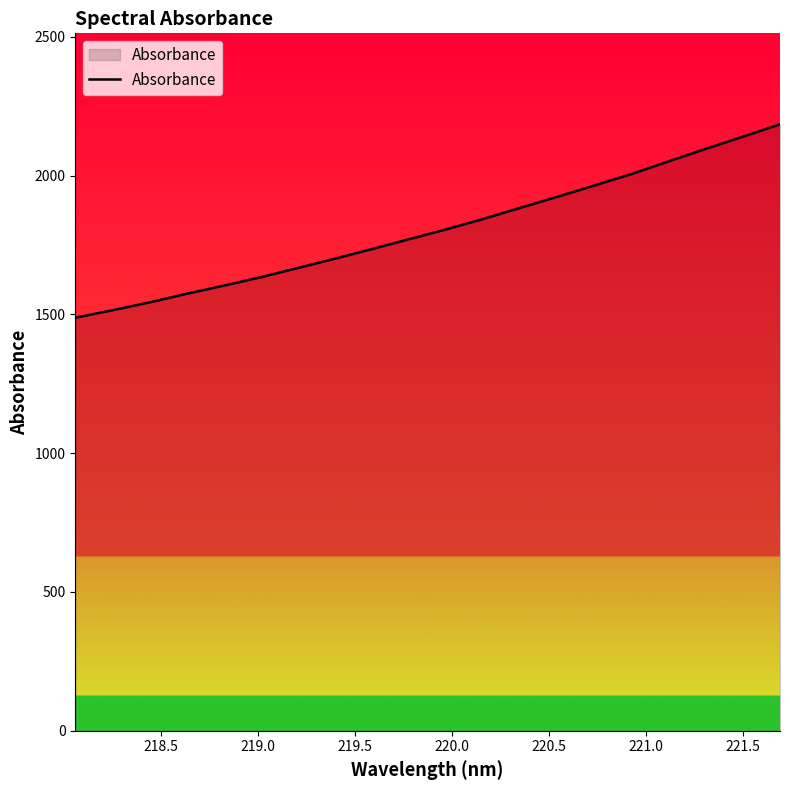

What is the greatest value displayed?

2184.8